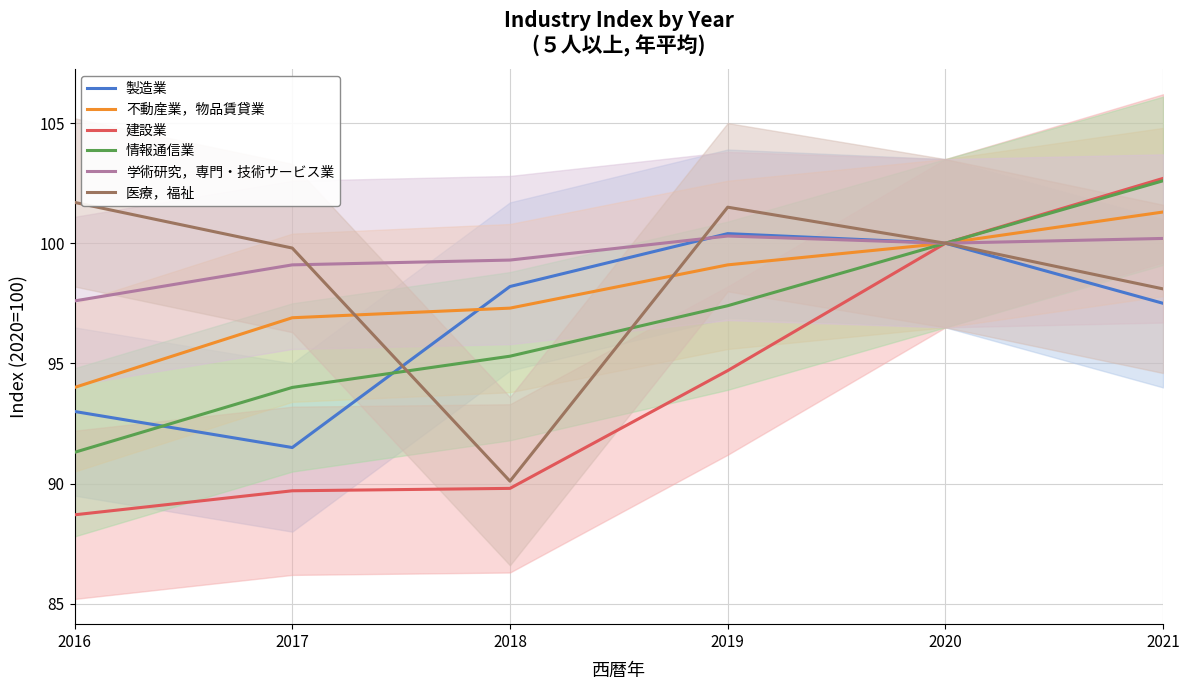

Is the value of 情報通信業 at 2020 greater than the value of 不動産業，物品賃貸業 at 2016?

Yes